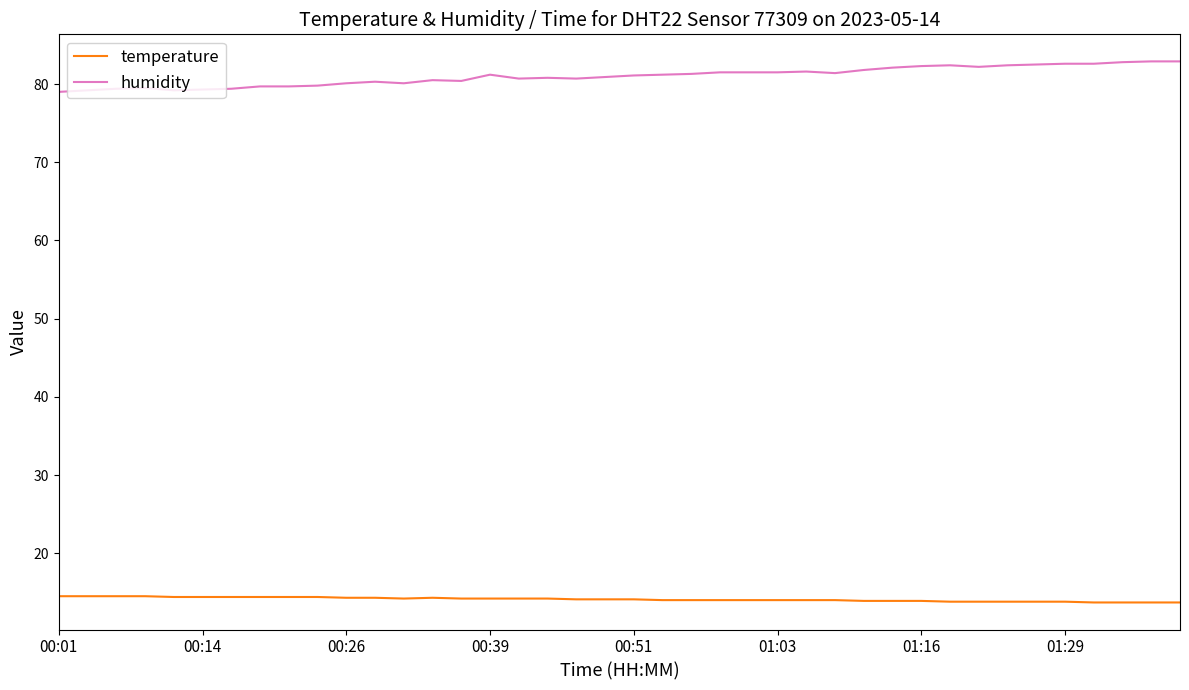

True or false: humidity and temperature intersect in this chart.

False